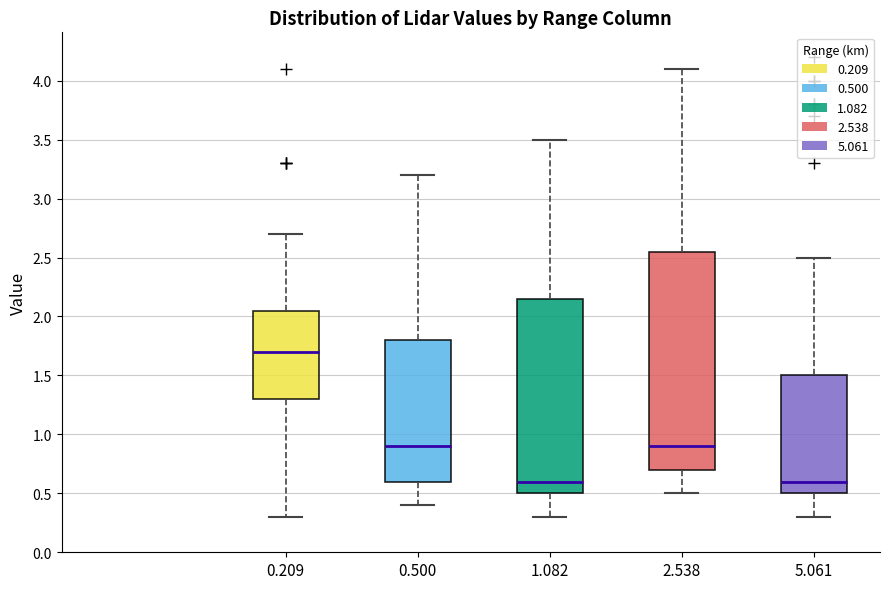

Reading left to right, read every box against the y-axis: the position of its median line, the range the box covers, and the ends of its whiskers. The values are not printed on the chart, so give them approximately, as read against the axis.

0.209: median 1.70, box 1.30 to 2.05, whiskers 0.30 to 2.70
0.500: median 0.90, box 0.60 to 1.80, whiskers 0.40 to 3.20
1.082: median 0.60, box 0.50 to 2.15, whiskers 0.30 to 3.50
2.538: median 0.90, box 0.70 to 2.55, whiskers 0.50 to 4.10
5.061: median 0.60, box 0.50 to 1.50, whiskers 0.30 to 2.50